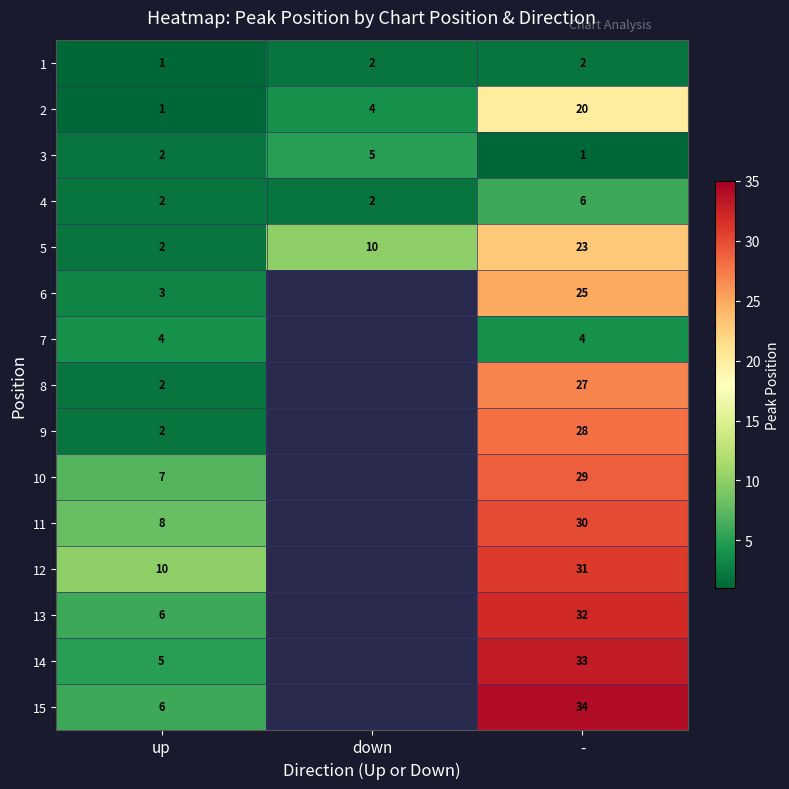

What is the difference between the maximum and minimum values in the 4 series?

4